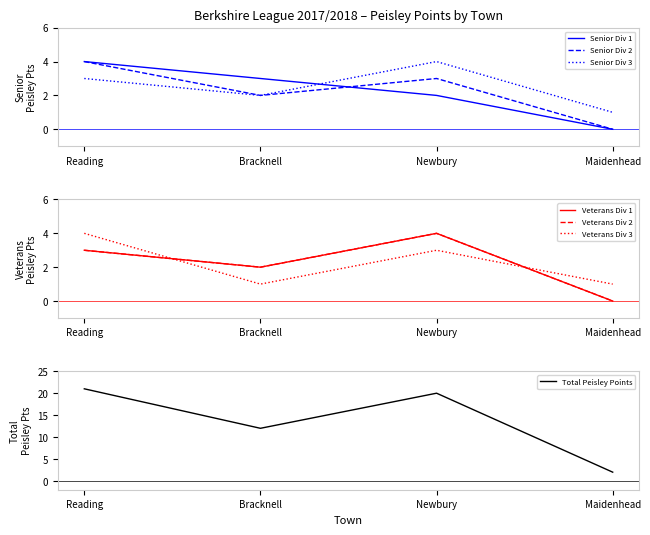

What is the label of the 4th point from the right?

Reading